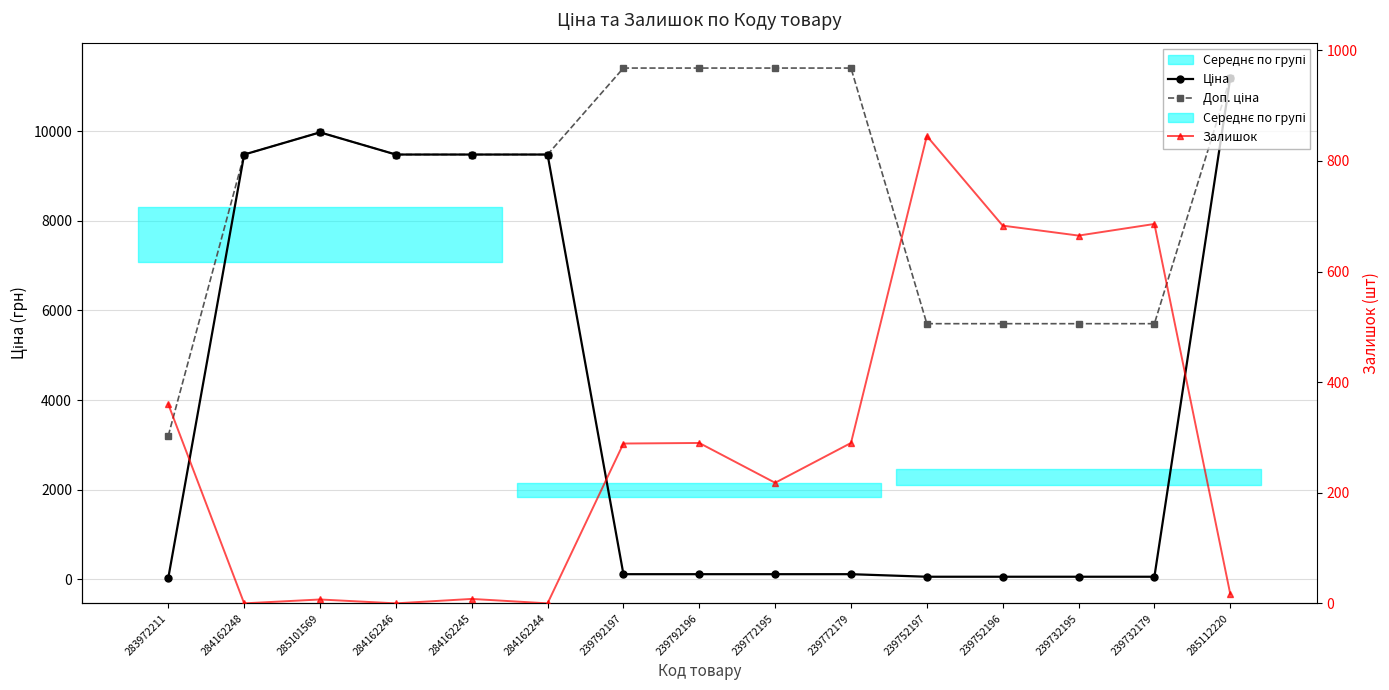

The Ціна series shows 62.2 at 239772195. True or false?

False